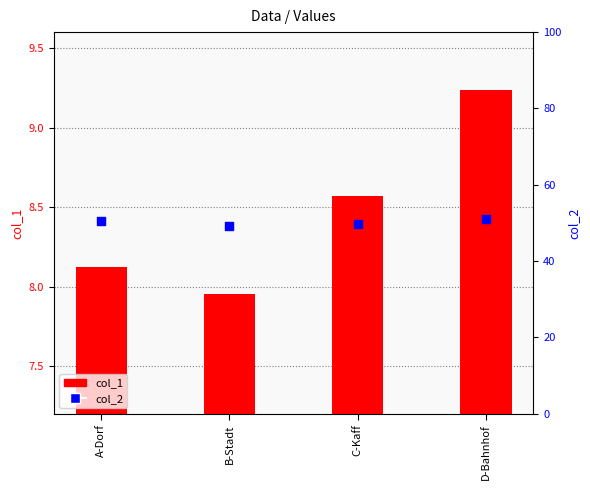

Which series contains the lowest Y value?

col_1